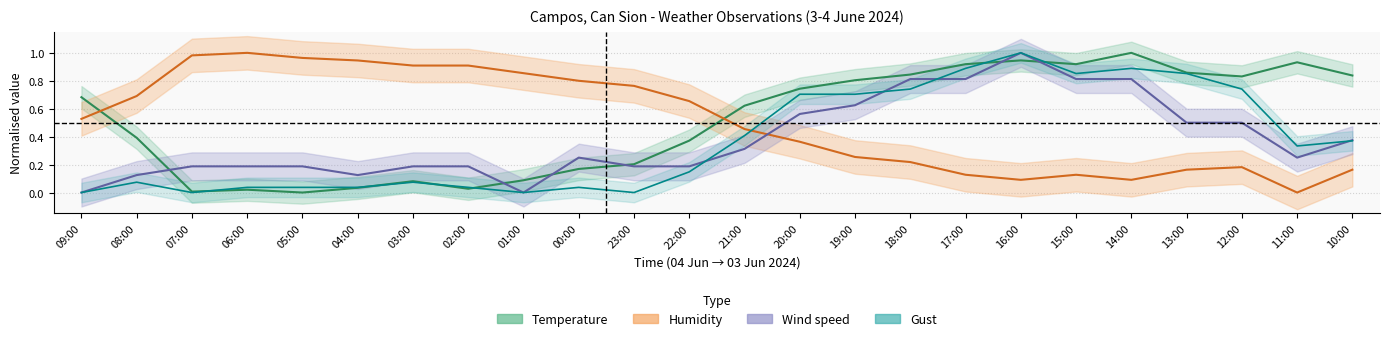

In Gust, how many points are lower than both neighbors (excluding endpoints)?

5